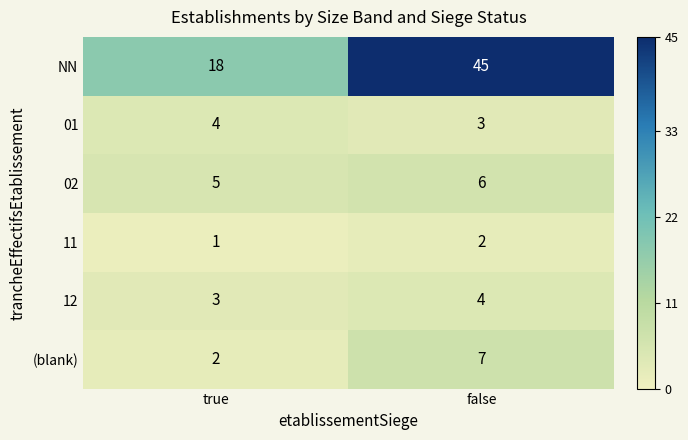

Which series changed the most between true and false?

NN